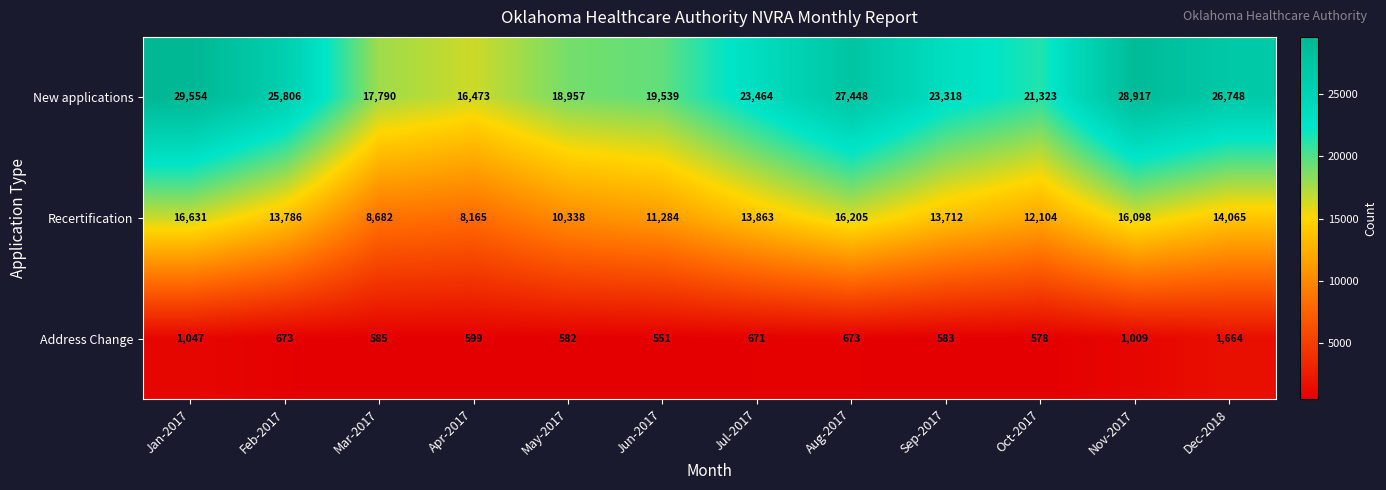

Which series has the largest range (max minus min)?

New applications